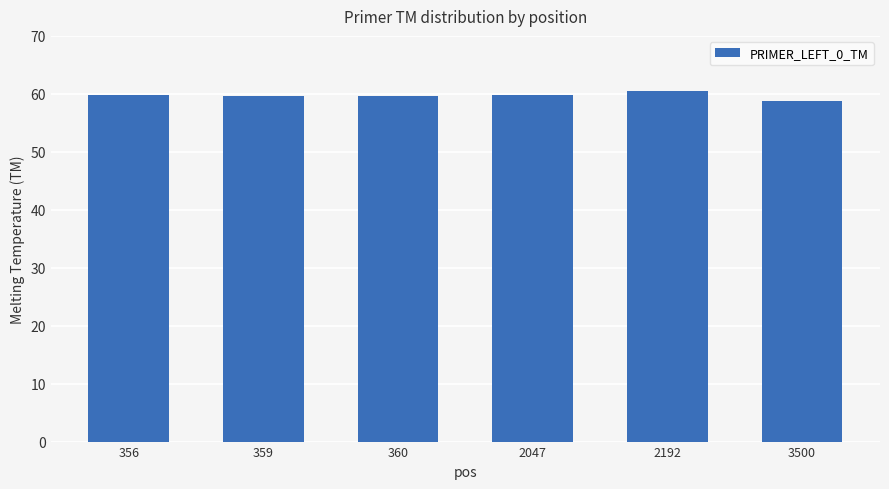

Which label corresponds to the smallest value in the chart?

3500